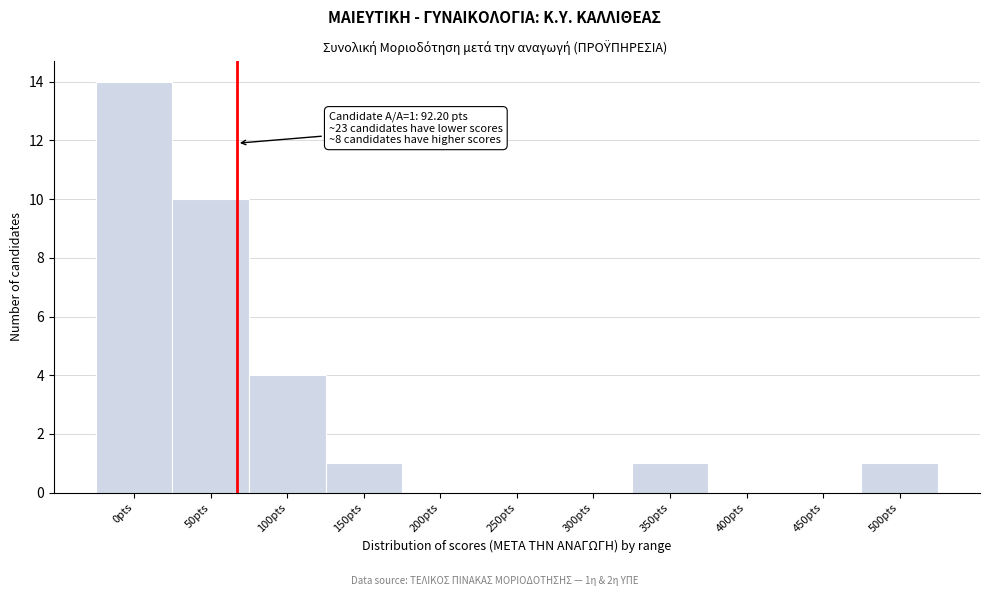

Reading left to right, list all the values displayed in this chart.

0pts=14	50pts=10	100pts=4	150pts=1	200pts=0	250pts=0	300pts=0	350pts=1	400pts=0	450pts=0	500pts=1